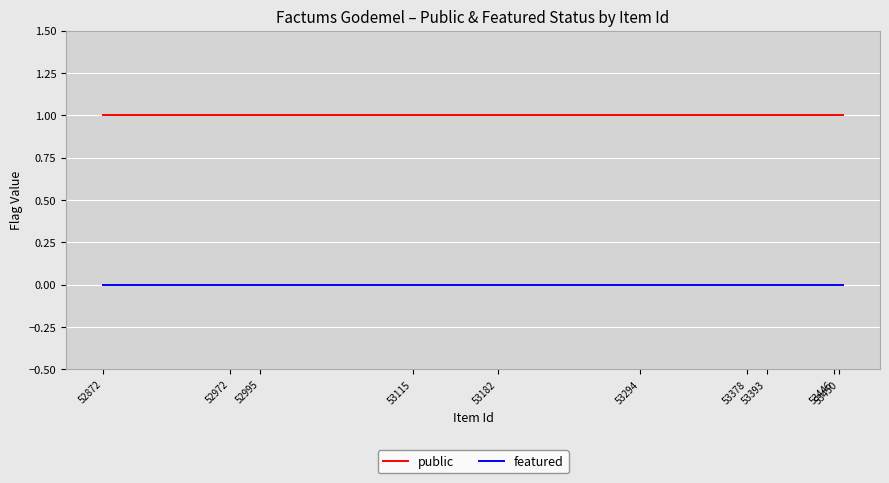

True or false: public and featured intersect in this chart.

False